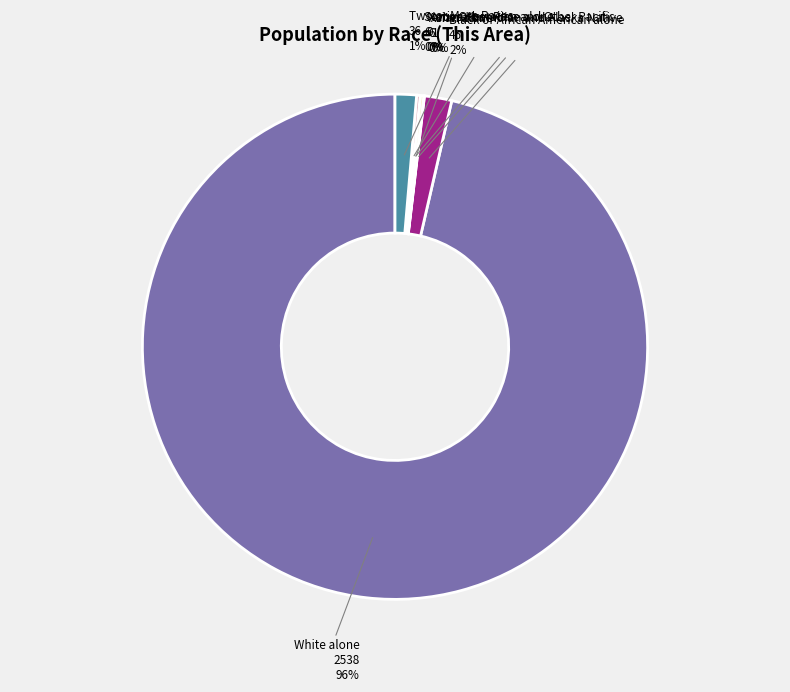

To the nearest percent, what percentage of the pie is Black or African American alone?

2%